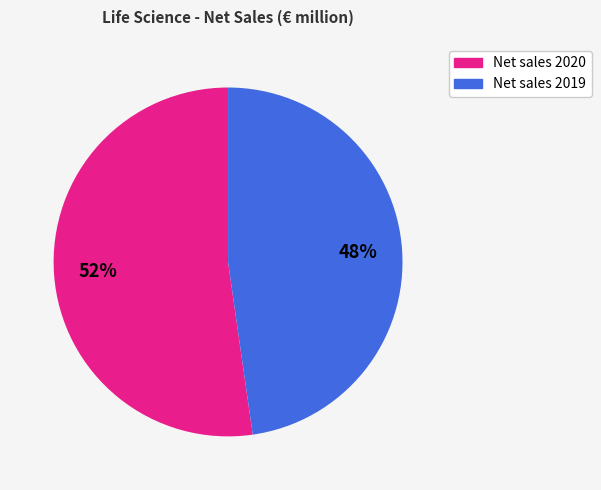

True or false: Net sales 2019 accounts for 48% of the total.

True